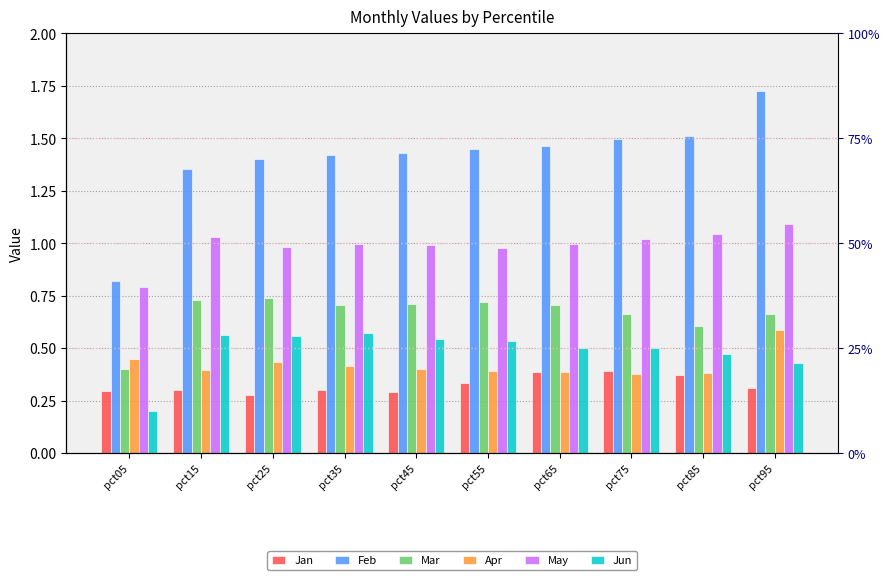

Which category has the lowest value across all series?

pct05